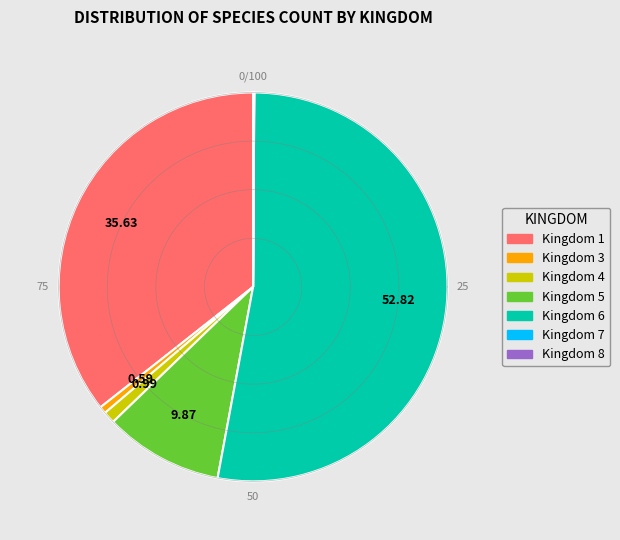

The 8 slice represents 11% of the pie. True or false?

False